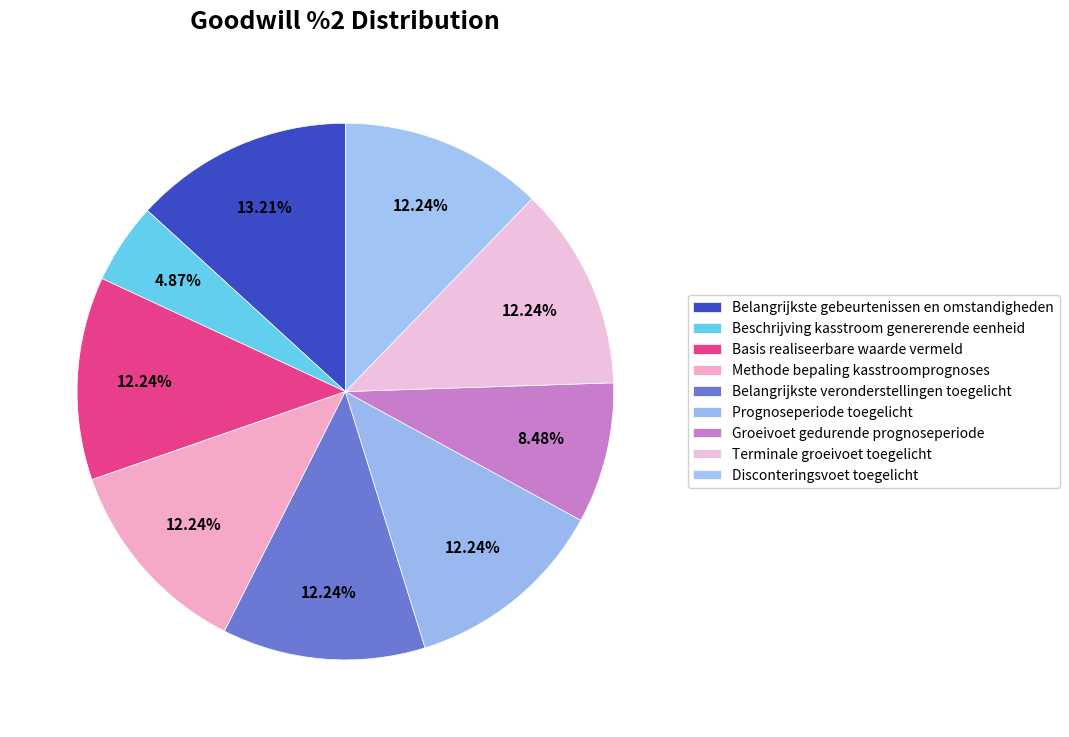

To the nearest percent, what is the difference between the Methode bepaling kasstroomprognoses and Belangrijkste gebeurtenissen en omstandigheden slice percentages?

1%